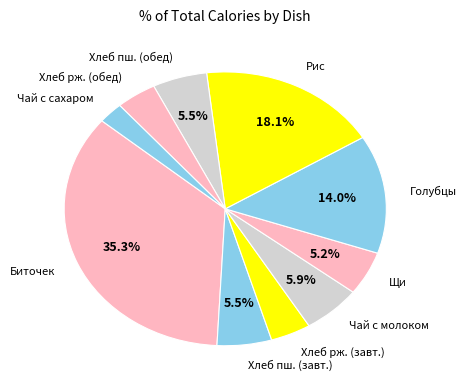

Do Хлеб пш. (завт.) and Чай с сахаром together represent more than half of the pie?

No